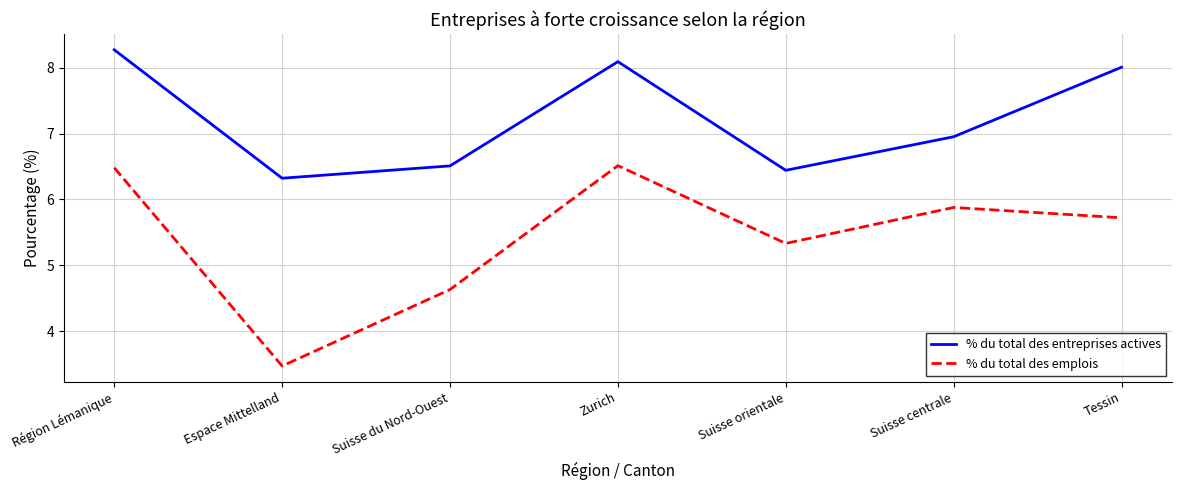

At which category does % du total des entreprises actives reach its first local valley?

Espace Mittelland